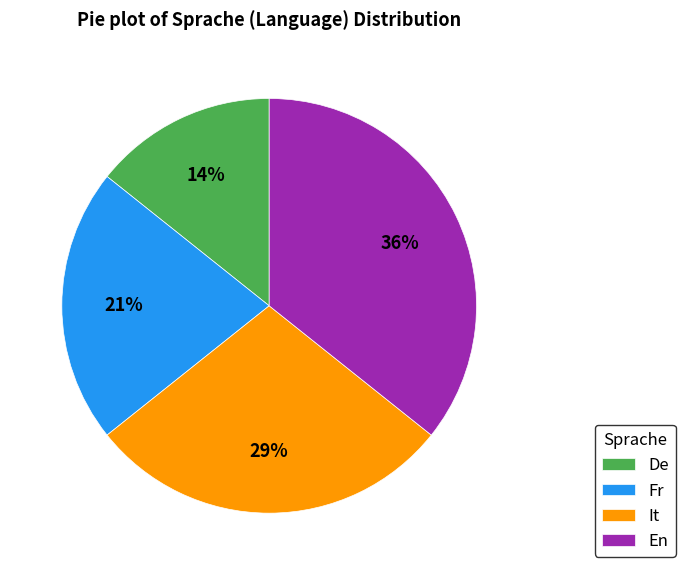

What is the largest slice in the pie chart?

En